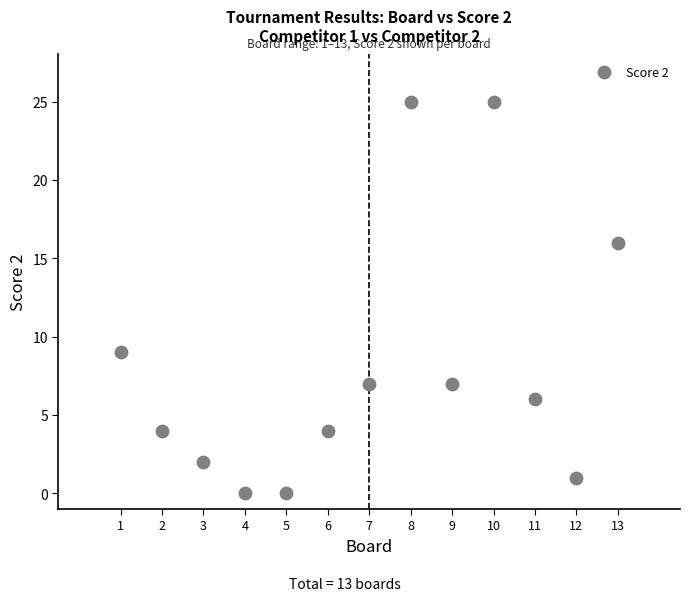

What is the range of Y values (max minus min)?

25